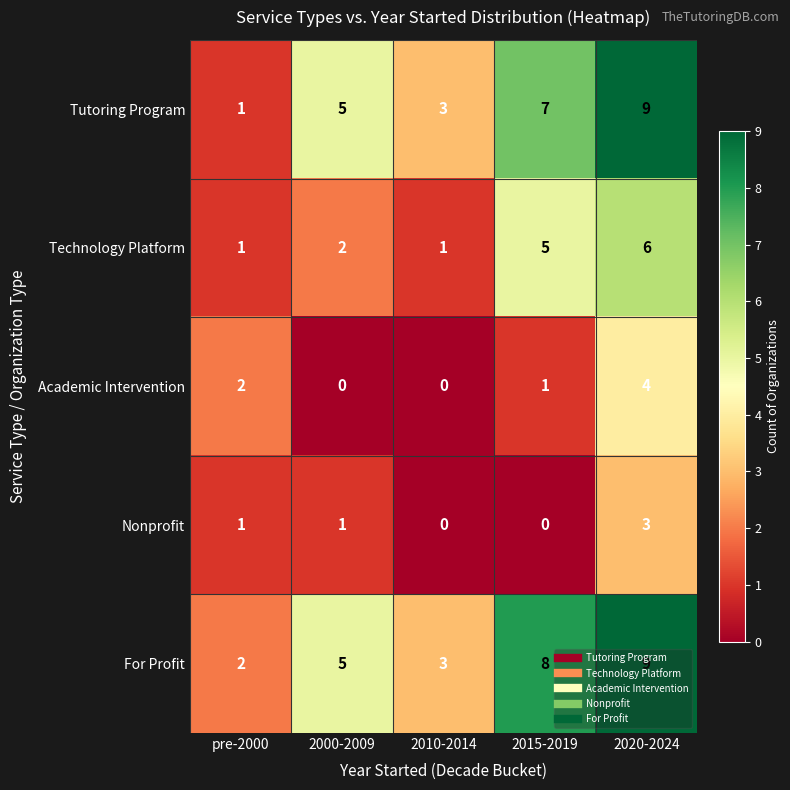

What is the difference between the second highest and second lowest values in the Tutoring Program series?

4